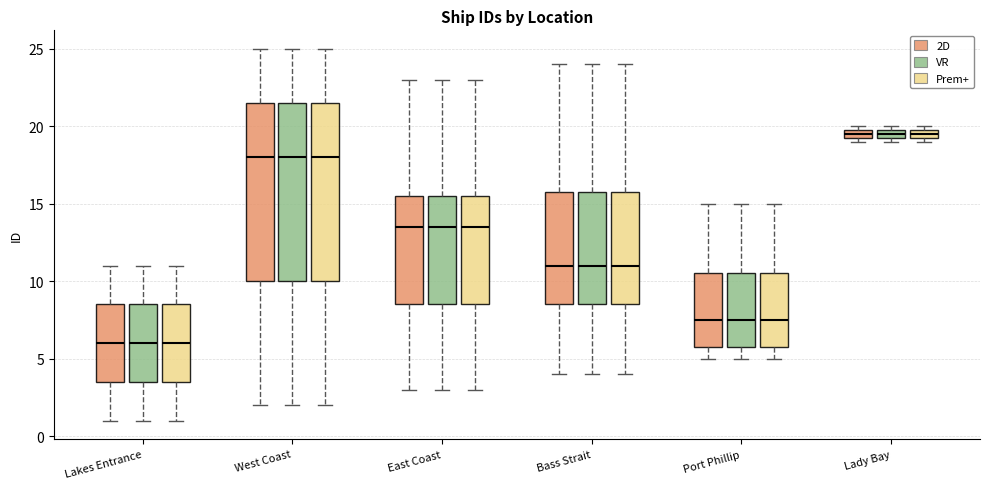

Where is the lower edge of the box for Lady Bay (Prem+) on the y-axis? The values are not printed on the chart, so give them approximately, as read against the axis.

19.5